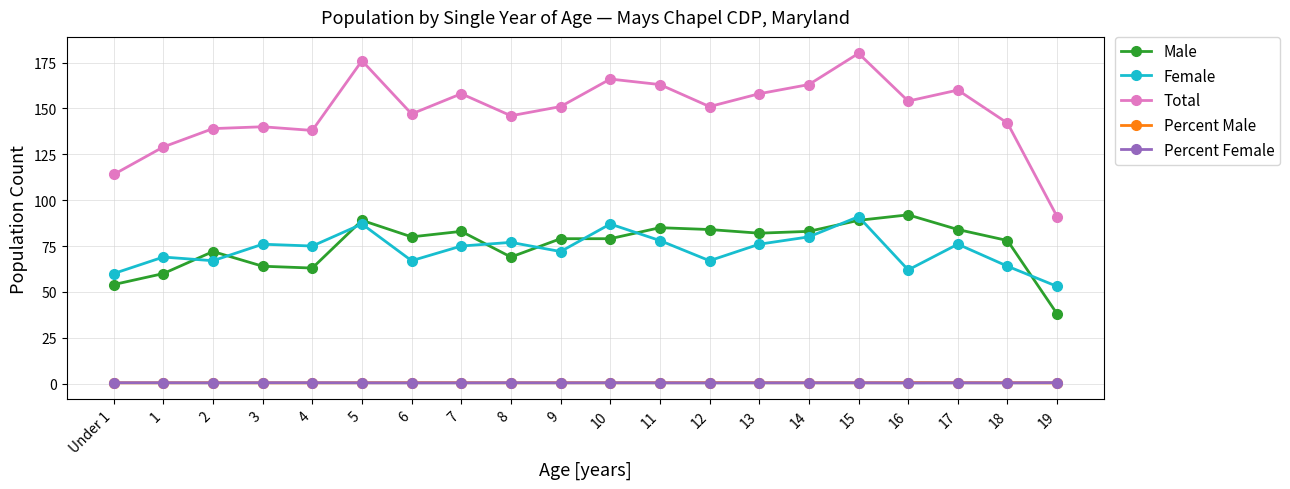

Which series has the largest range (max minus min)?

Total